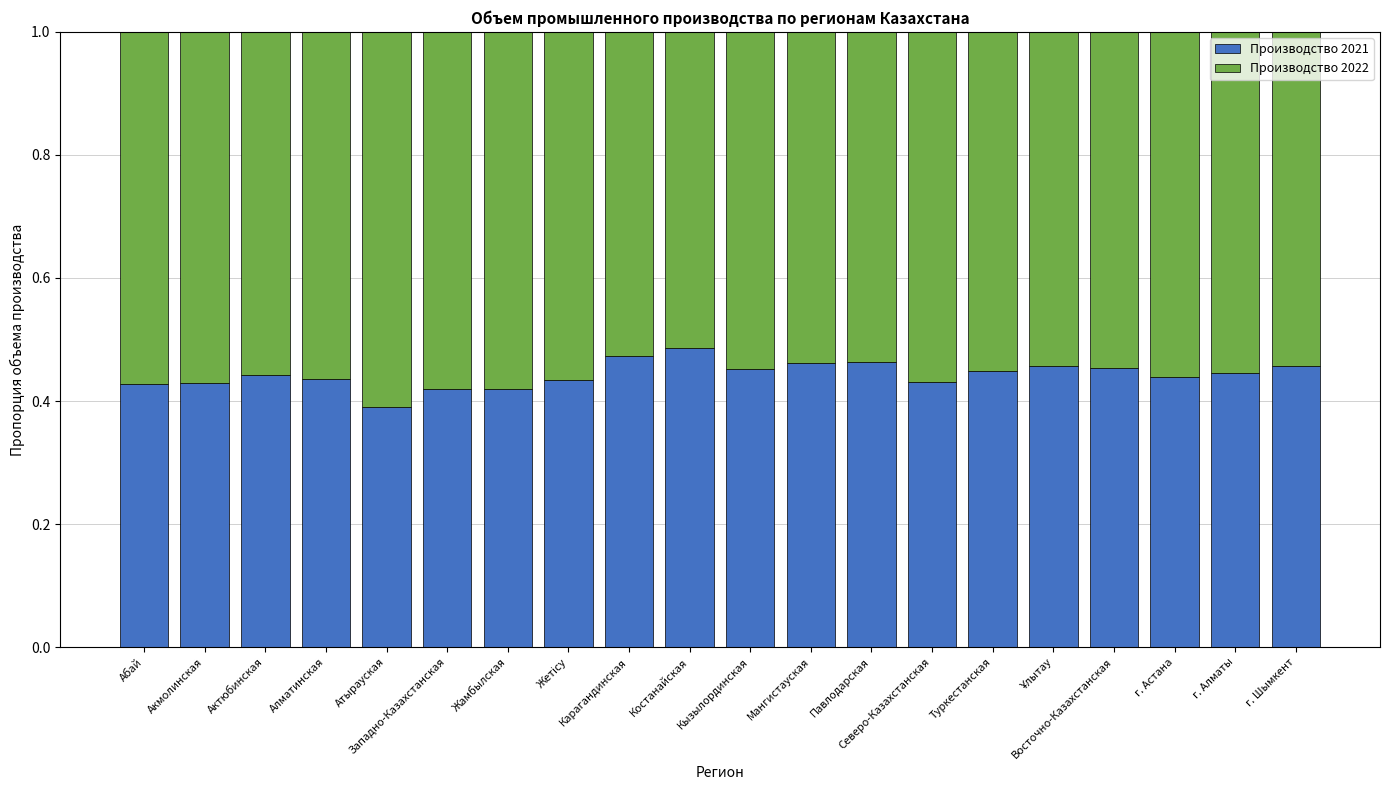

What is the sum of the Производство 2021 values at Абай and Костанайская?

0.9